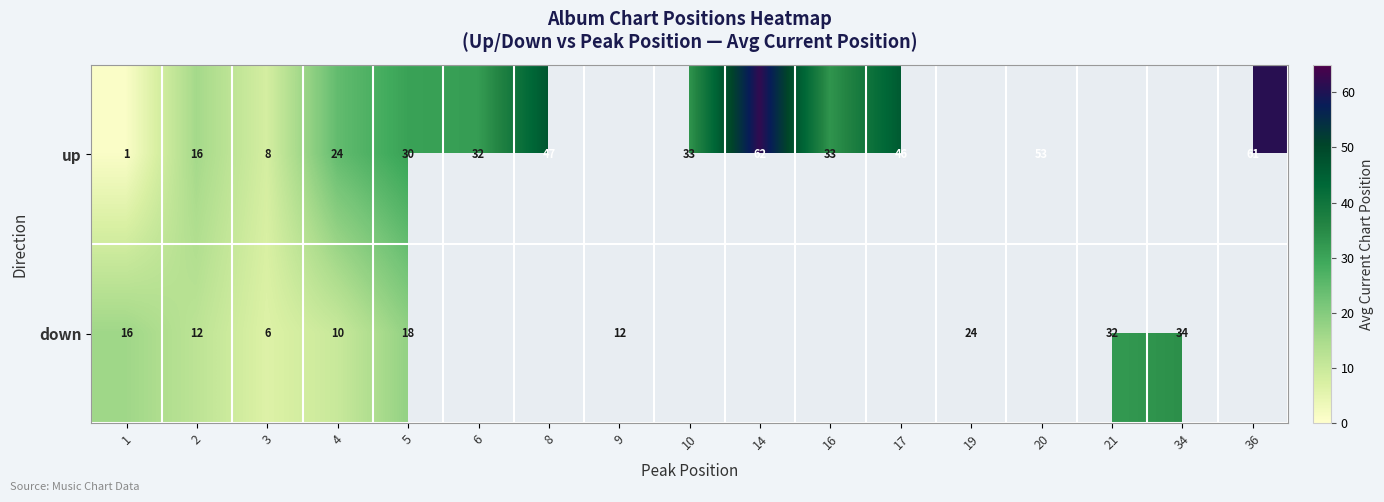

The up series shows 82 at 17. True or false?

False